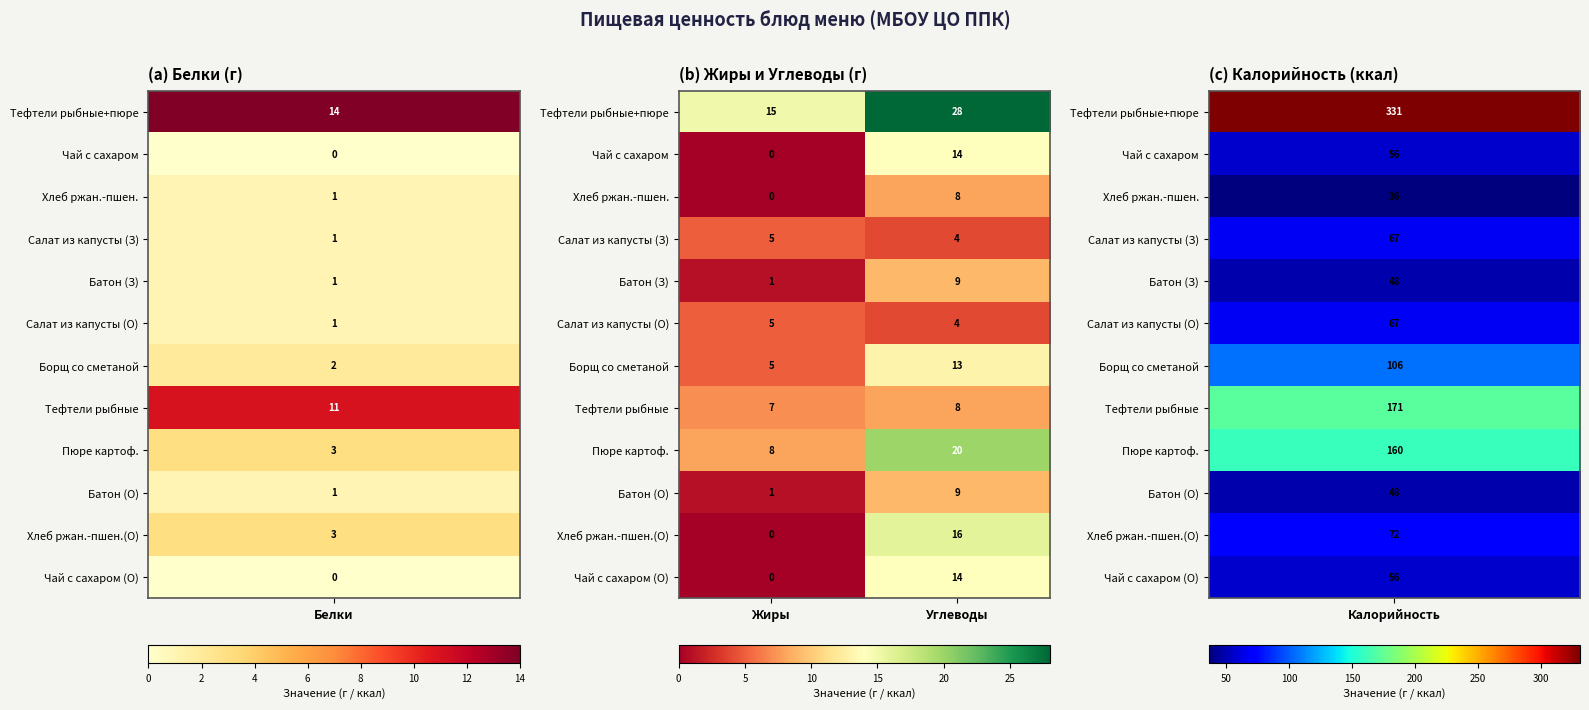

Reading left to right, what are all the values shown in this chart?

Тефтели рыбные+пюре: 15	28
Чай с сахаром: 0	14
Хлеб ржан.-пшен.: 0	8
Салат из капусты (З): 5	4
Батон (З): 1	9
Салат из капусты (О): 5	4
Борщ со сметаной: 5	13
Тефтели рыбные: 7	8
Пюре картоф.: 8	20
Батон (О): 1	9
Хлеб ржан.-пшен.(О): 0	16
Чай с сахаром (О): 0	14